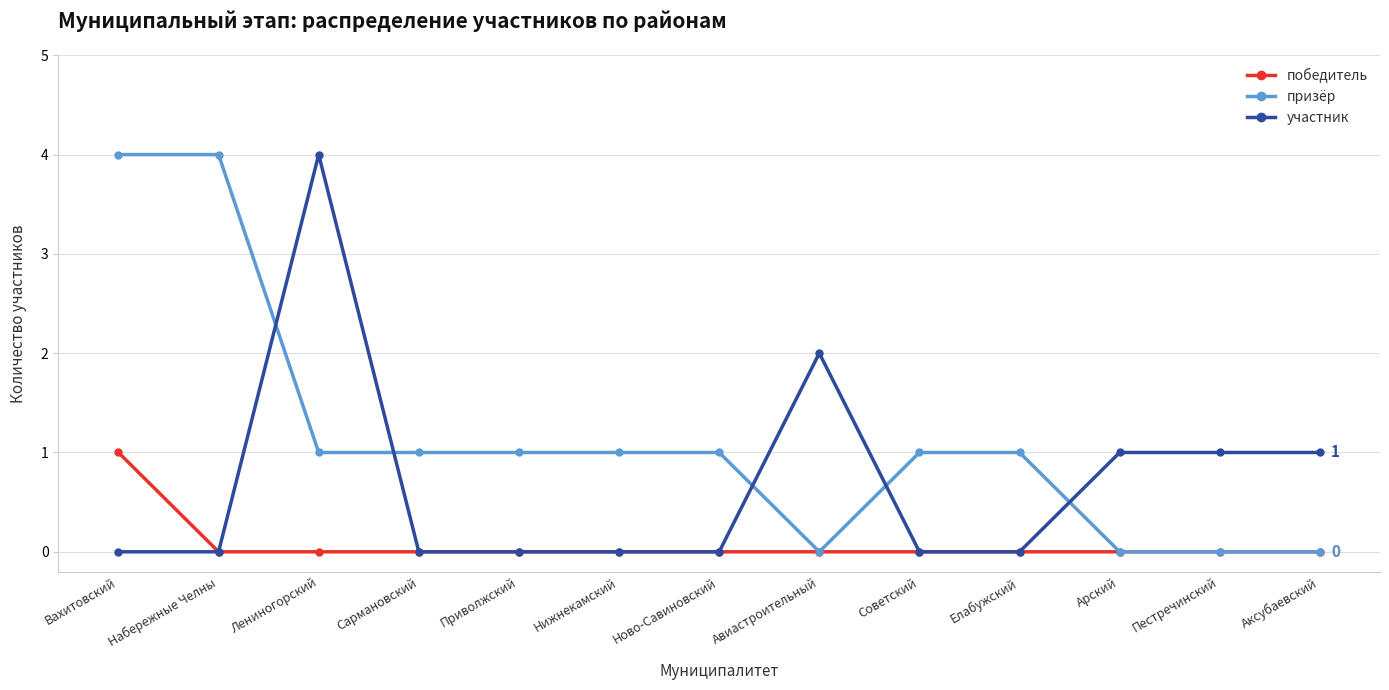

At Лениногорский, list the series in order from smallest to largest.

победитель, призёр, участник